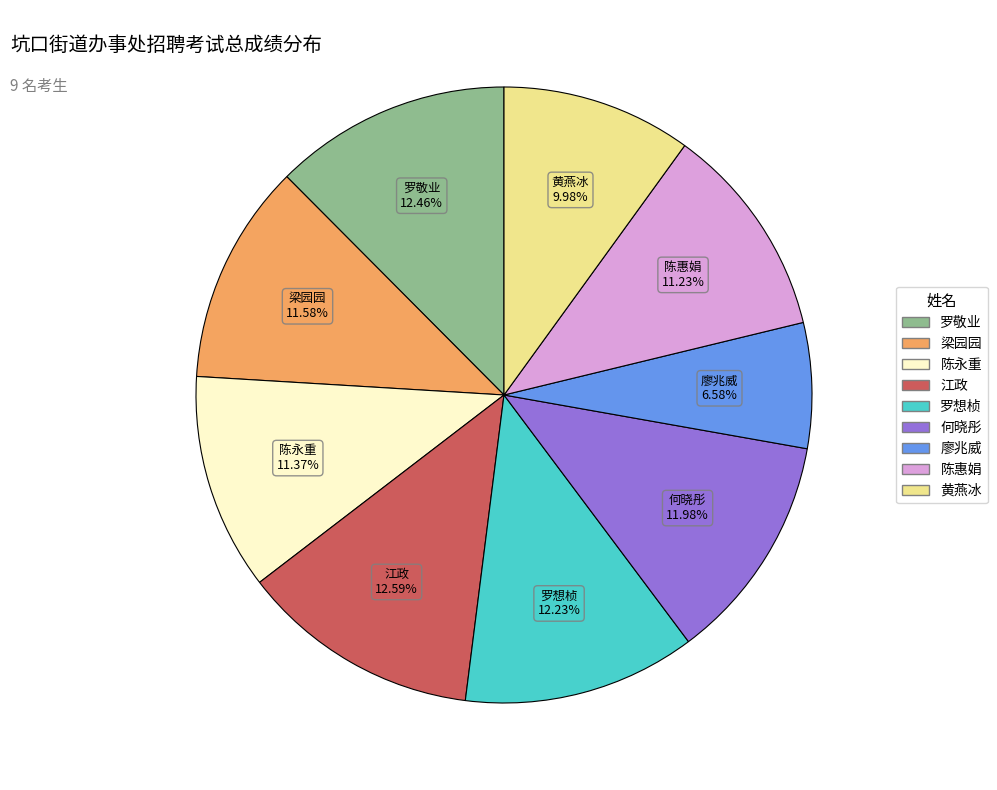

To the nearest percent, what is the difference between the largest and smallest slice percentages?

6%